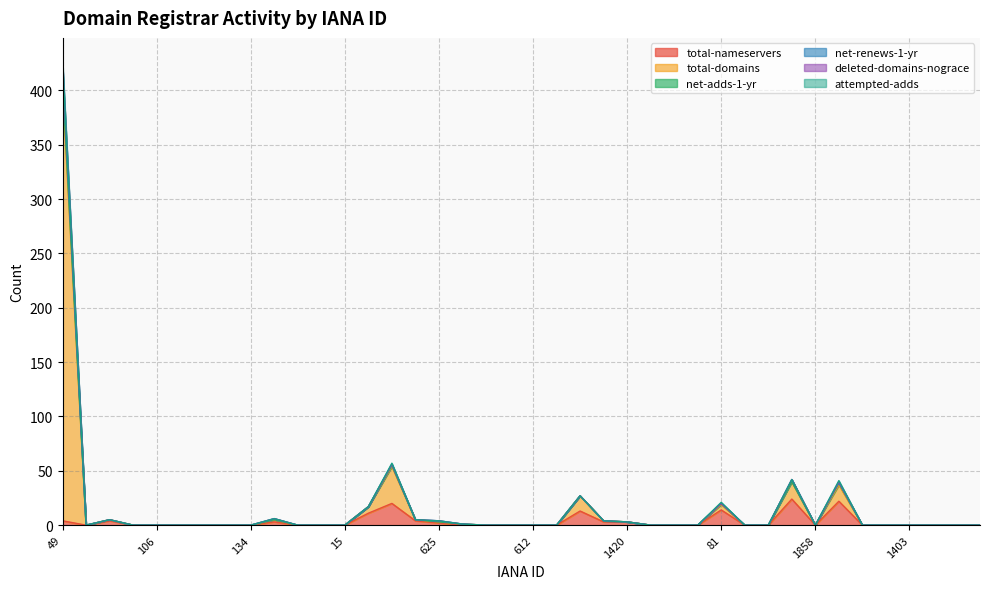

Is the value of total-nameservers at 1149 greater than the value of total-domains at 447?

No